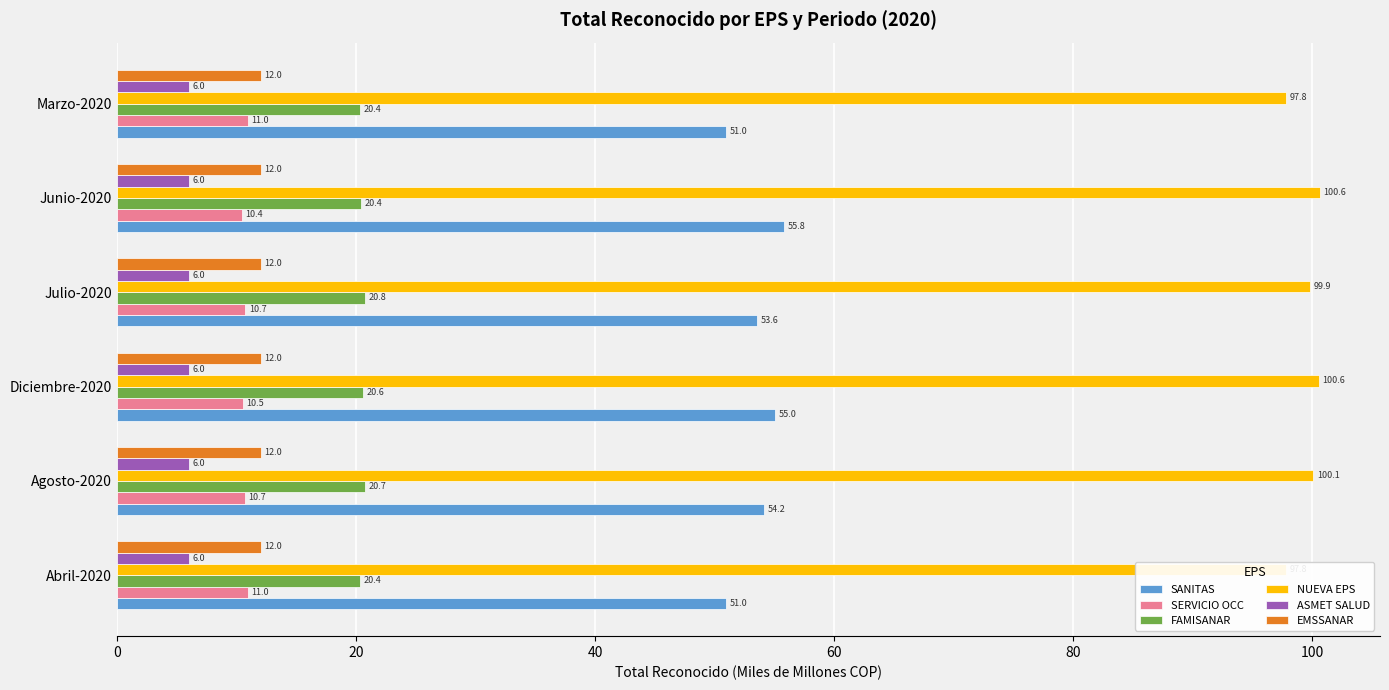

What is the sum of all NUEVA EPS values?

596.8